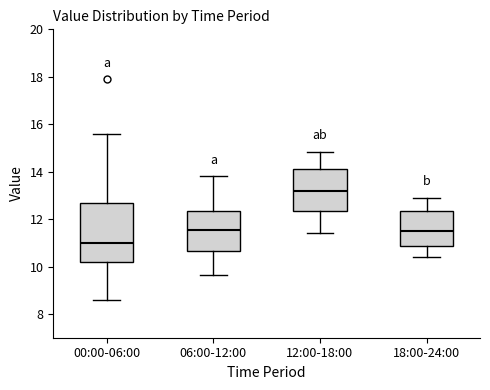

Which box is the tallest, from its lower edge to its upper edge?

00:00-06:00